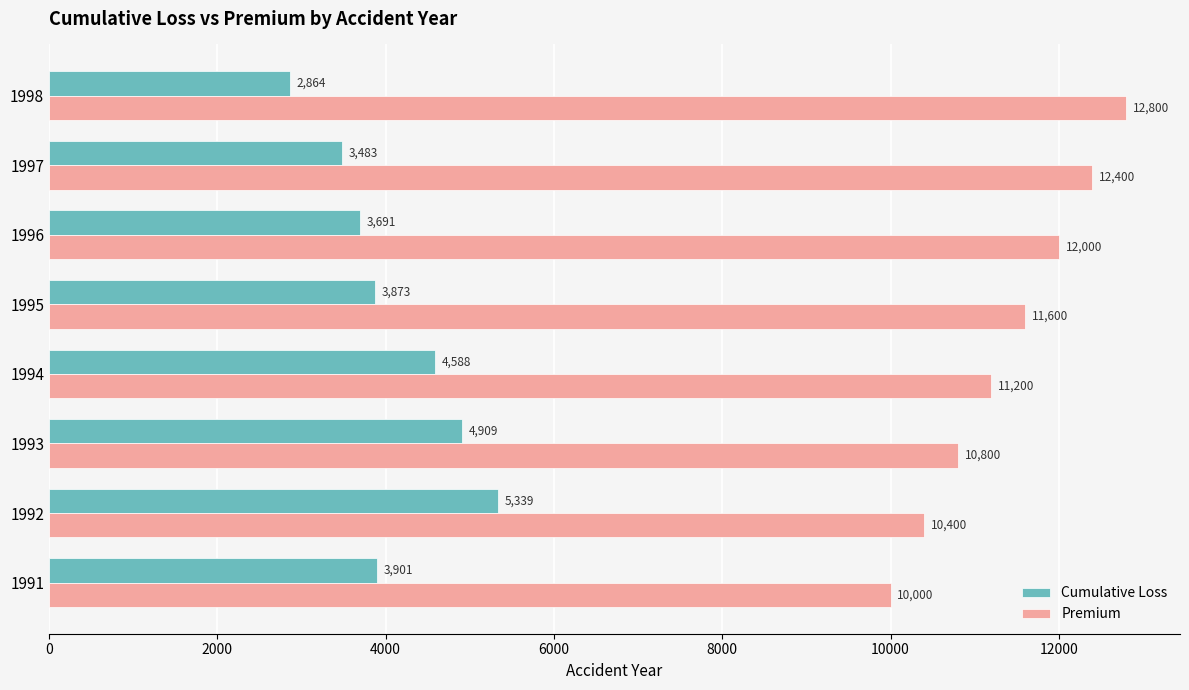

Which category has the lowest value across all series?

1998